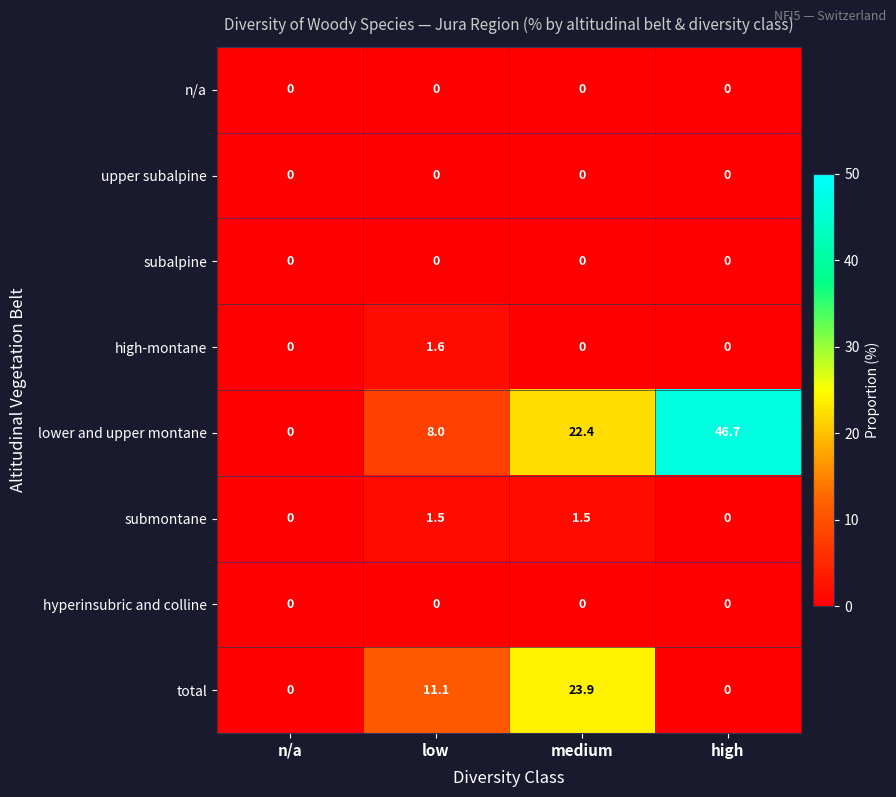

How many data points in submontane are less than 1?

2